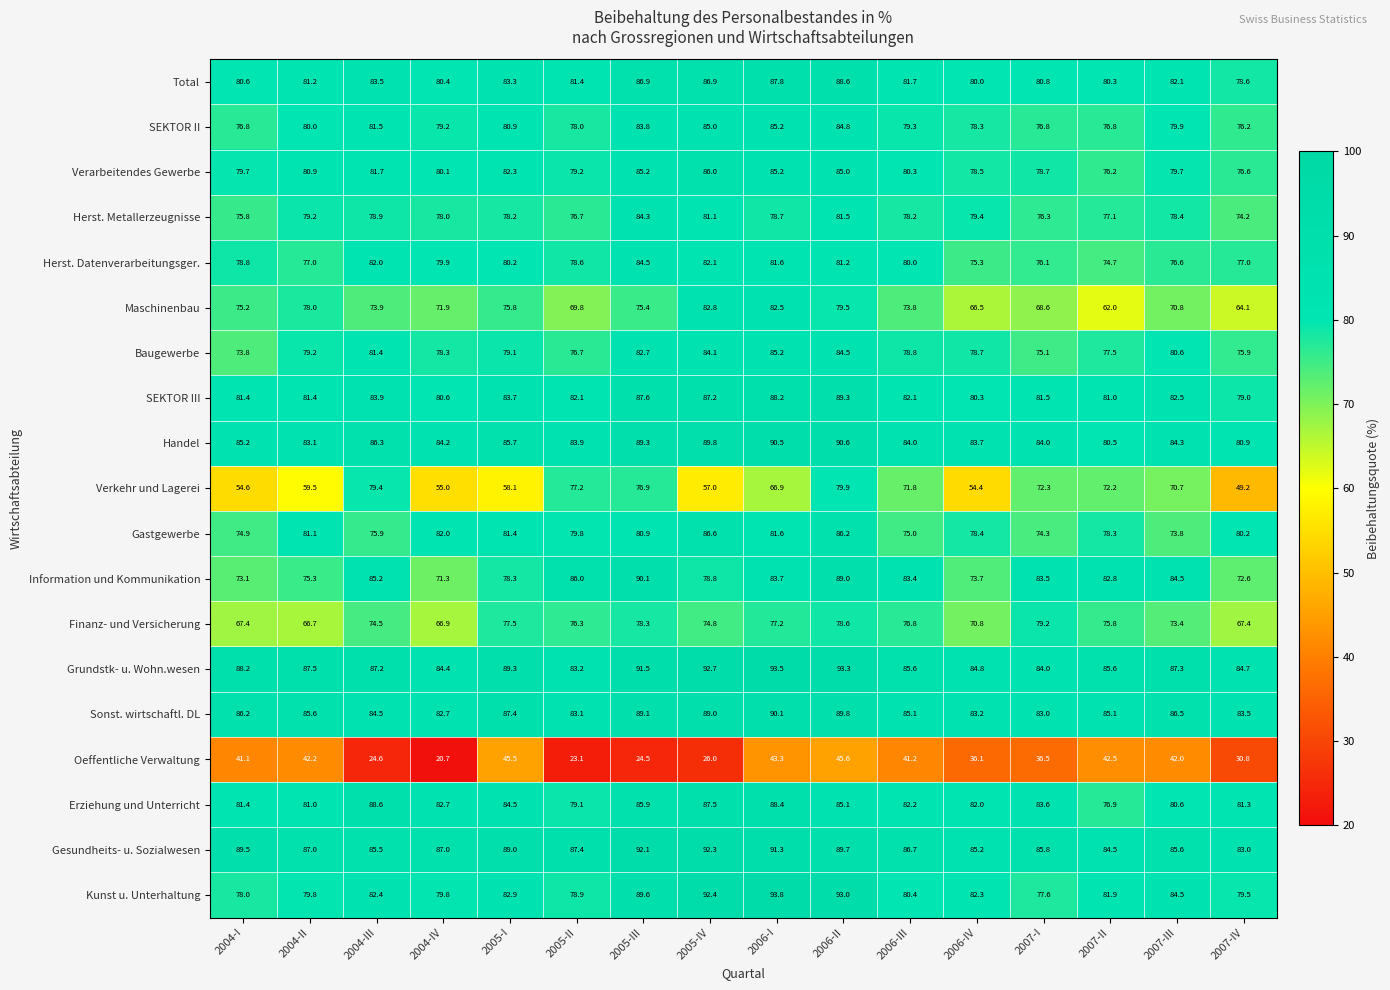

What is the maximum value shown in the chart?

93.8